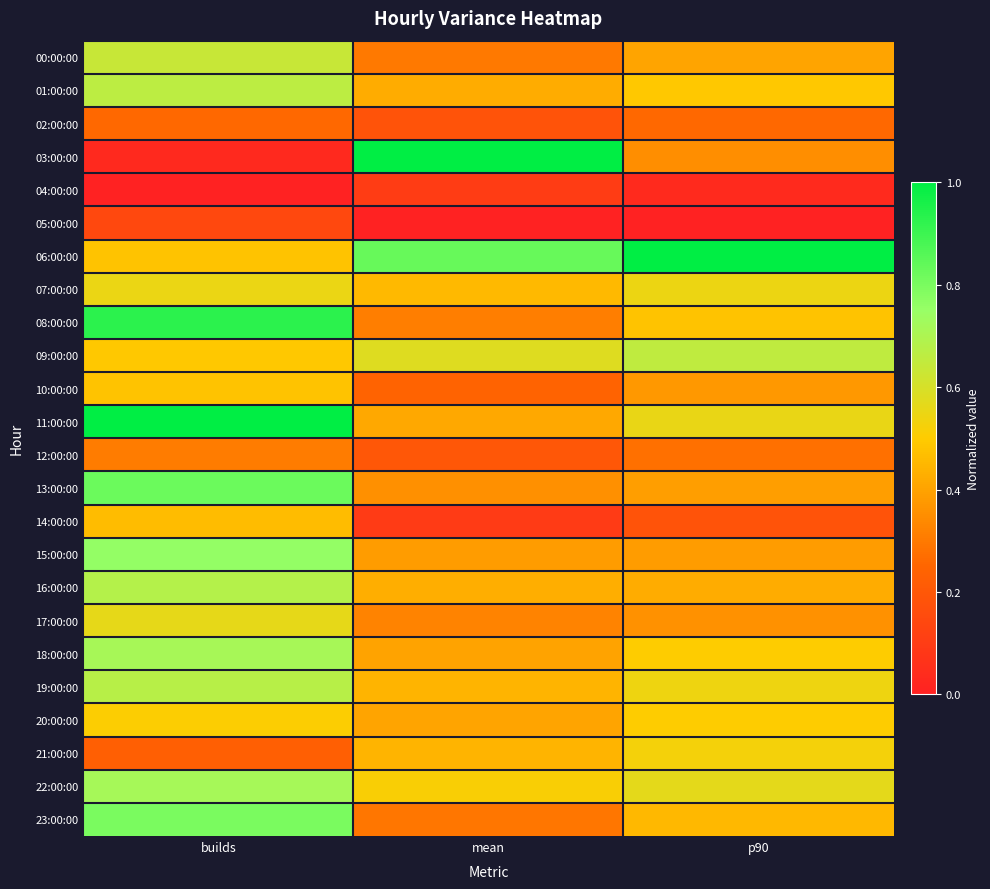

At which category does the chart reach its minimum across all series?

builds